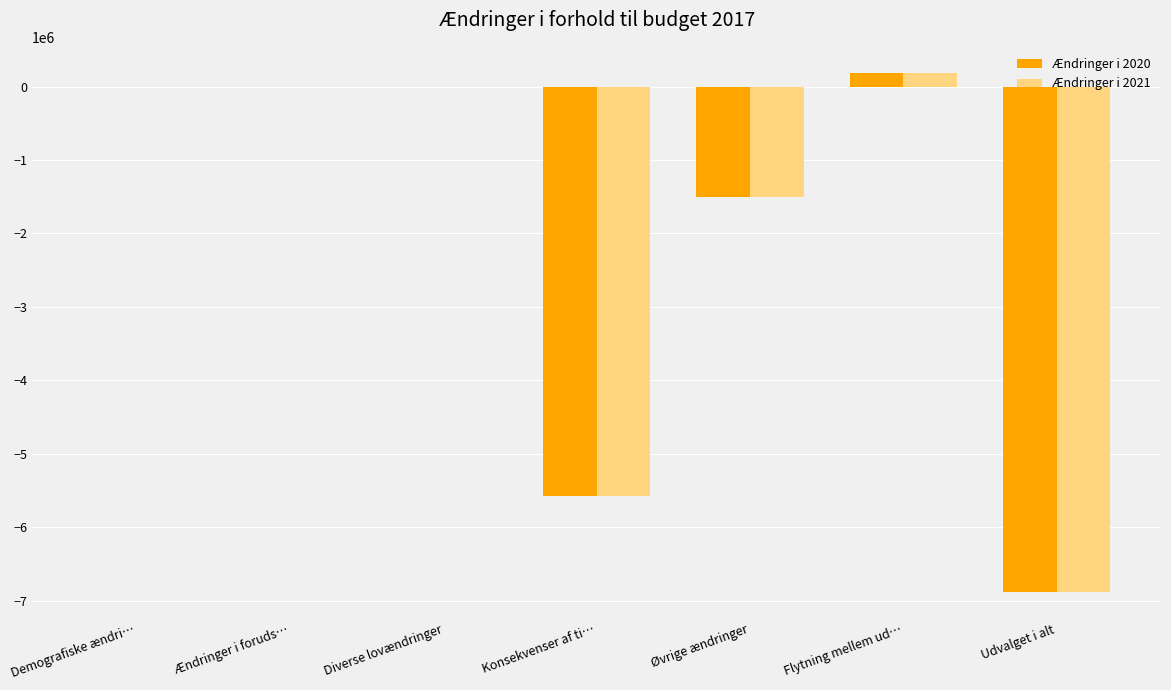

Is the value of Ændringer i 2020 at Konsekvenser af ti… greater than the value of Ændringer i 2021 at Øvrige ændringer?

No